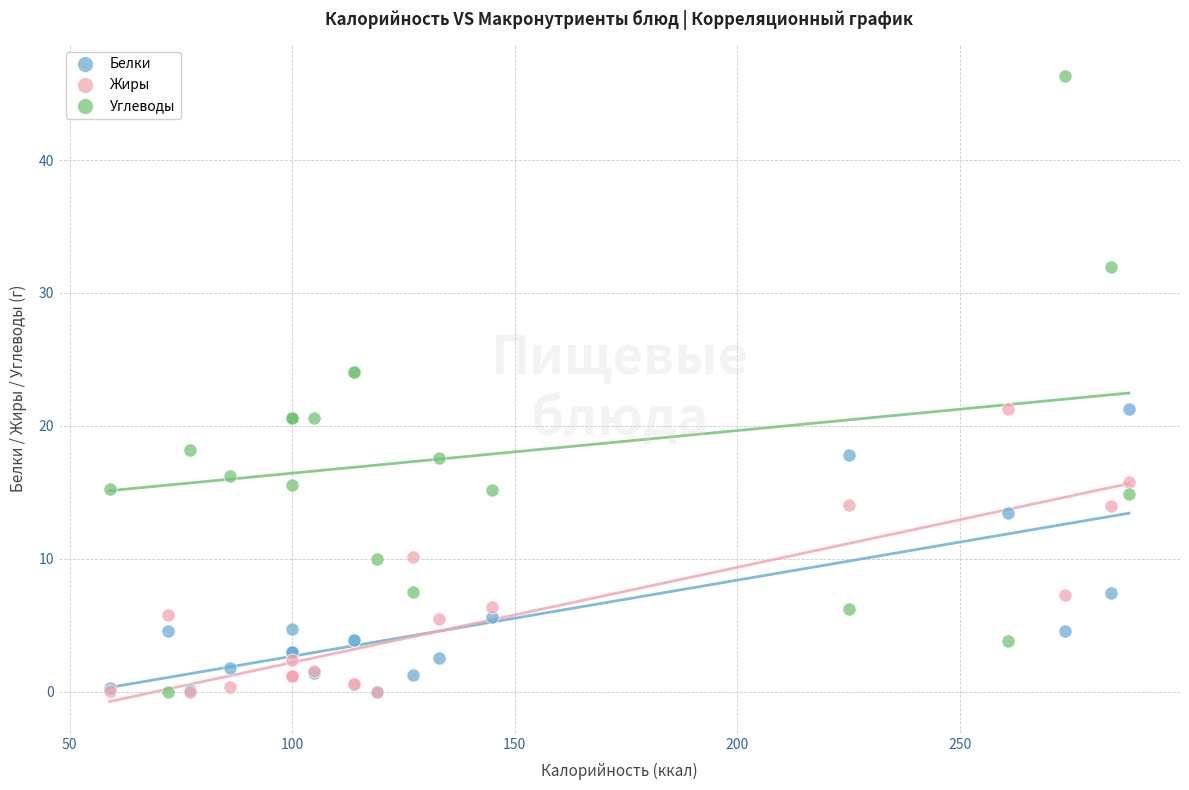

What are all the series names shown in the legend?

Белки, Жиры, Углеводы